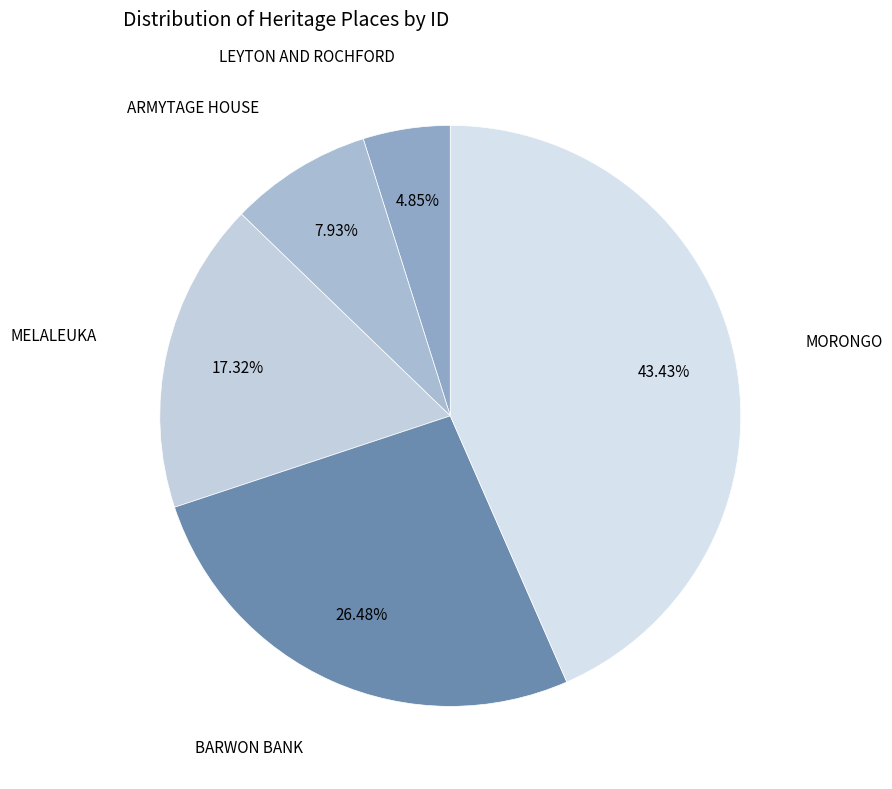

To the nearest percent, what is the average slice percentage?

20%